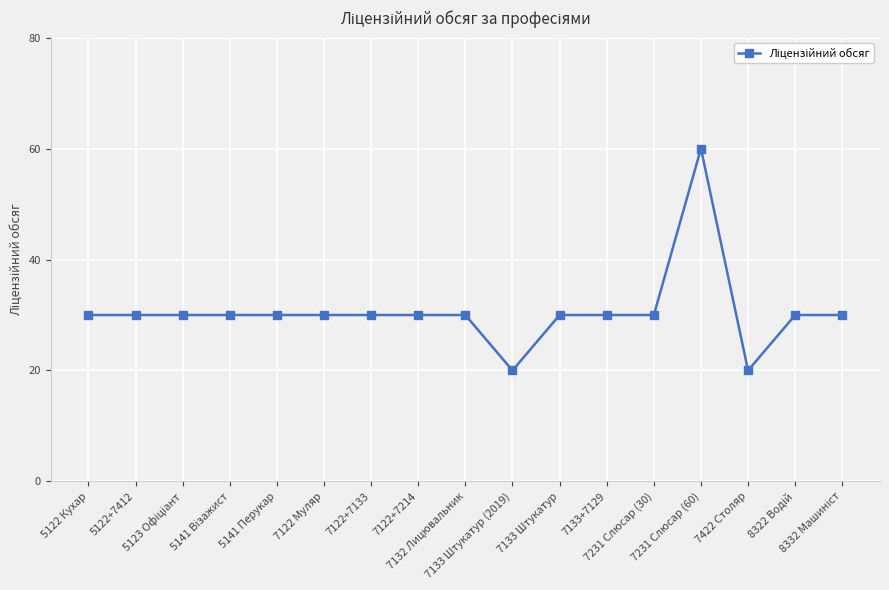

How many lines are shown in the chart?

1